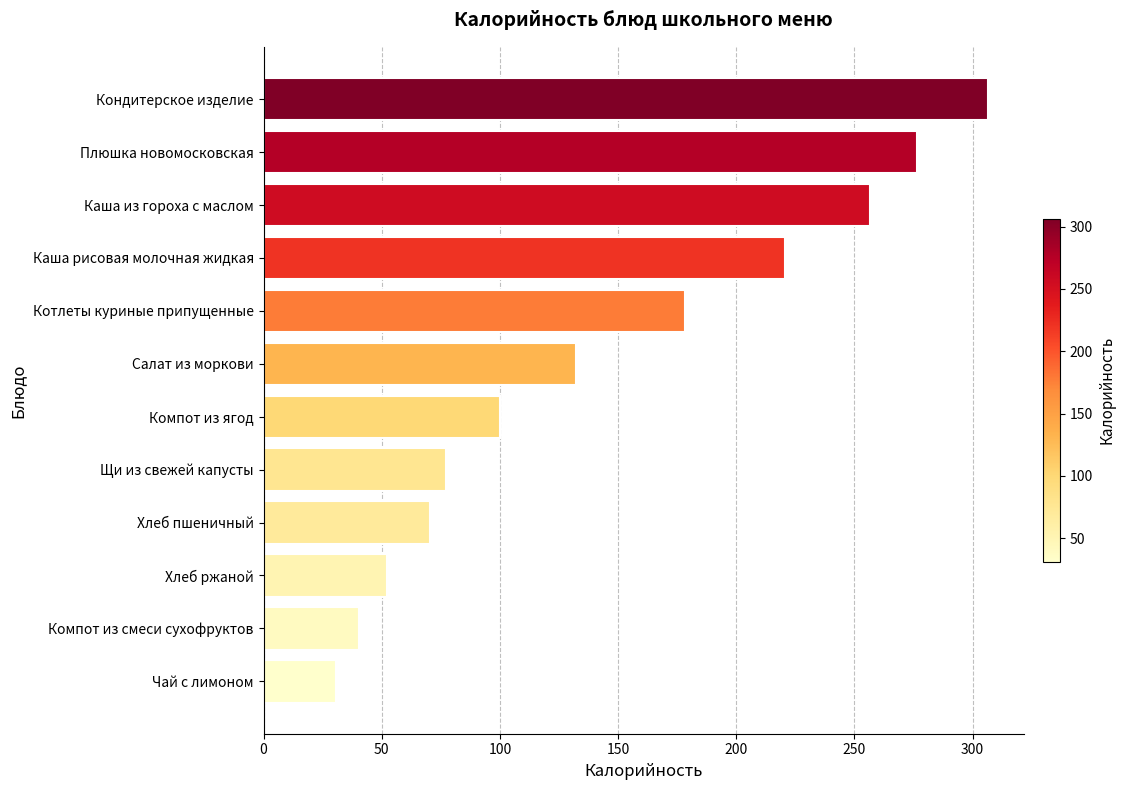

What is the change in value from Каша рисовая молочная жидкая to Каша из гороха с маслом?

+35.9